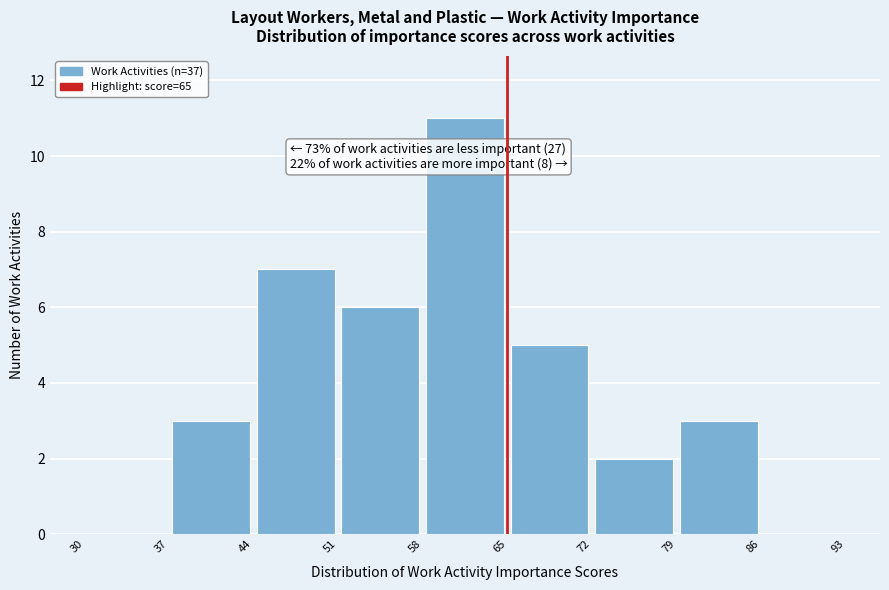

Which range on the x-axis has the tallest bar?

58 to 65